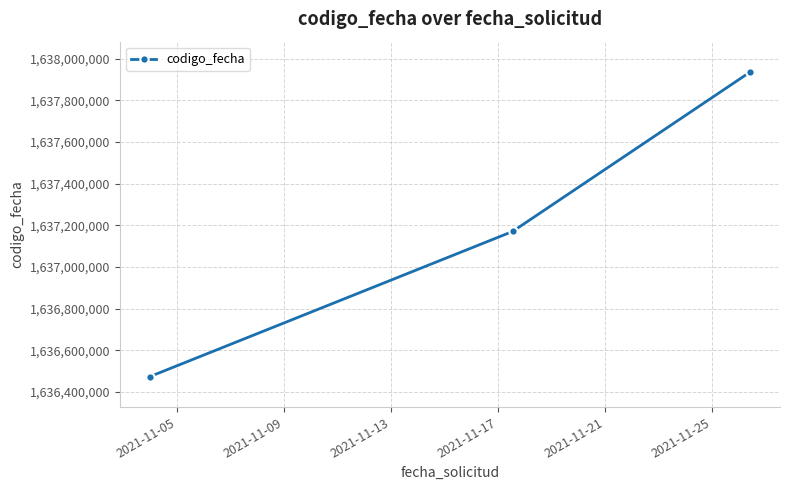

What is the minimum value shown in the chart?

1636473596